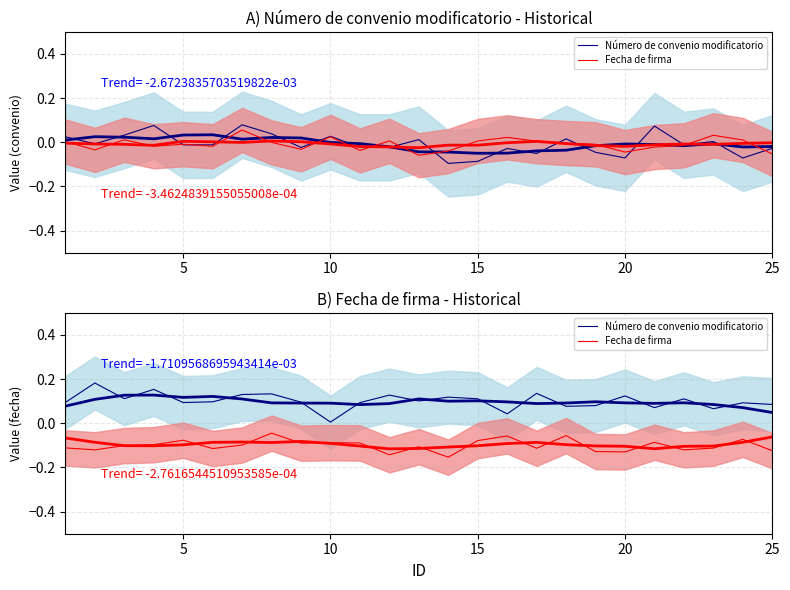

How many series are shown in this chart?

2